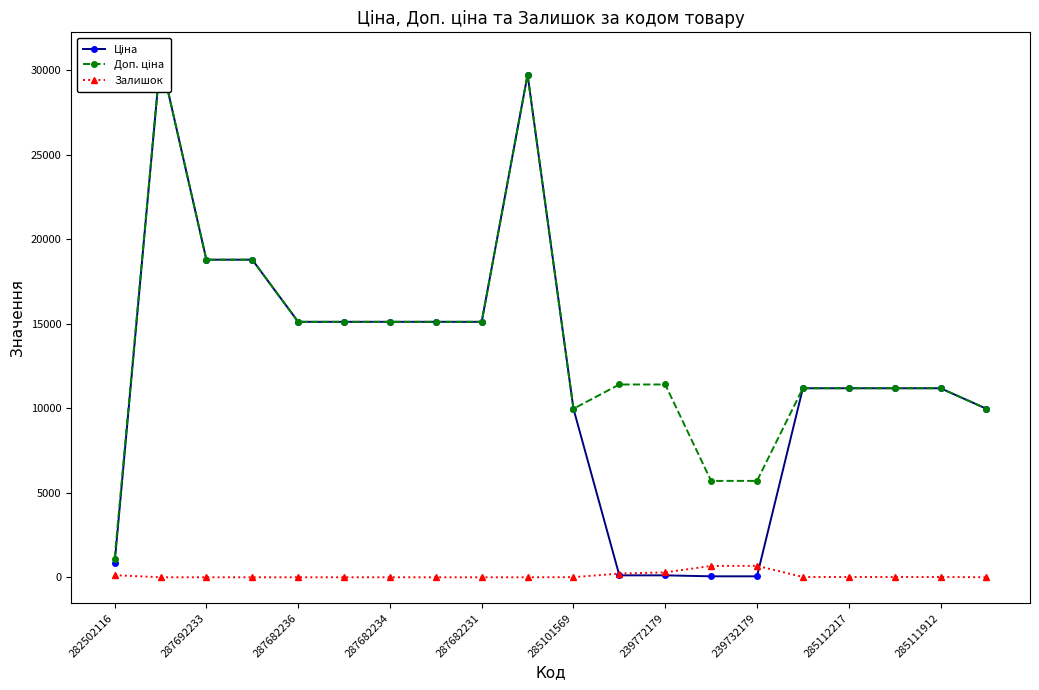

The Залишок series shows 125 at 282502116. True or false?

True